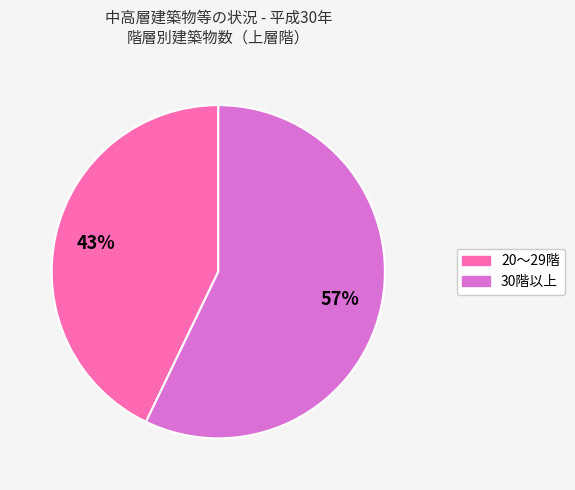

Is it true that 20～29階 is 43% of the pie?

True